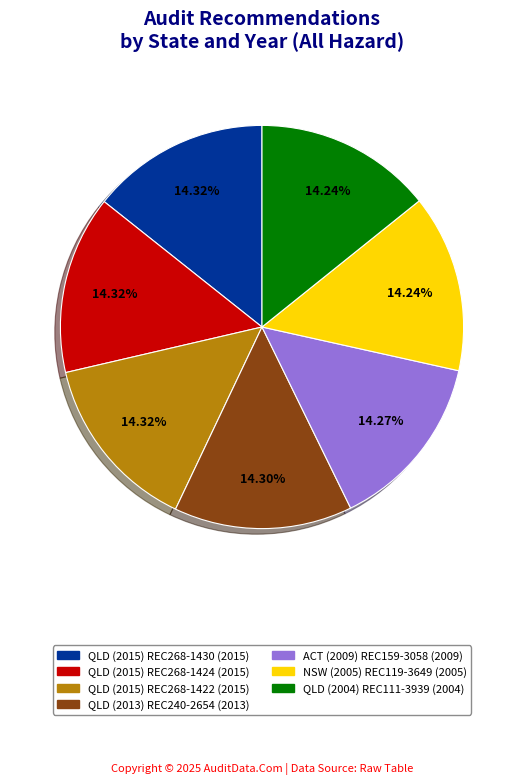

What percentage is the NSW (2005) REC119-3649 slice, to the nearest percent?

14%